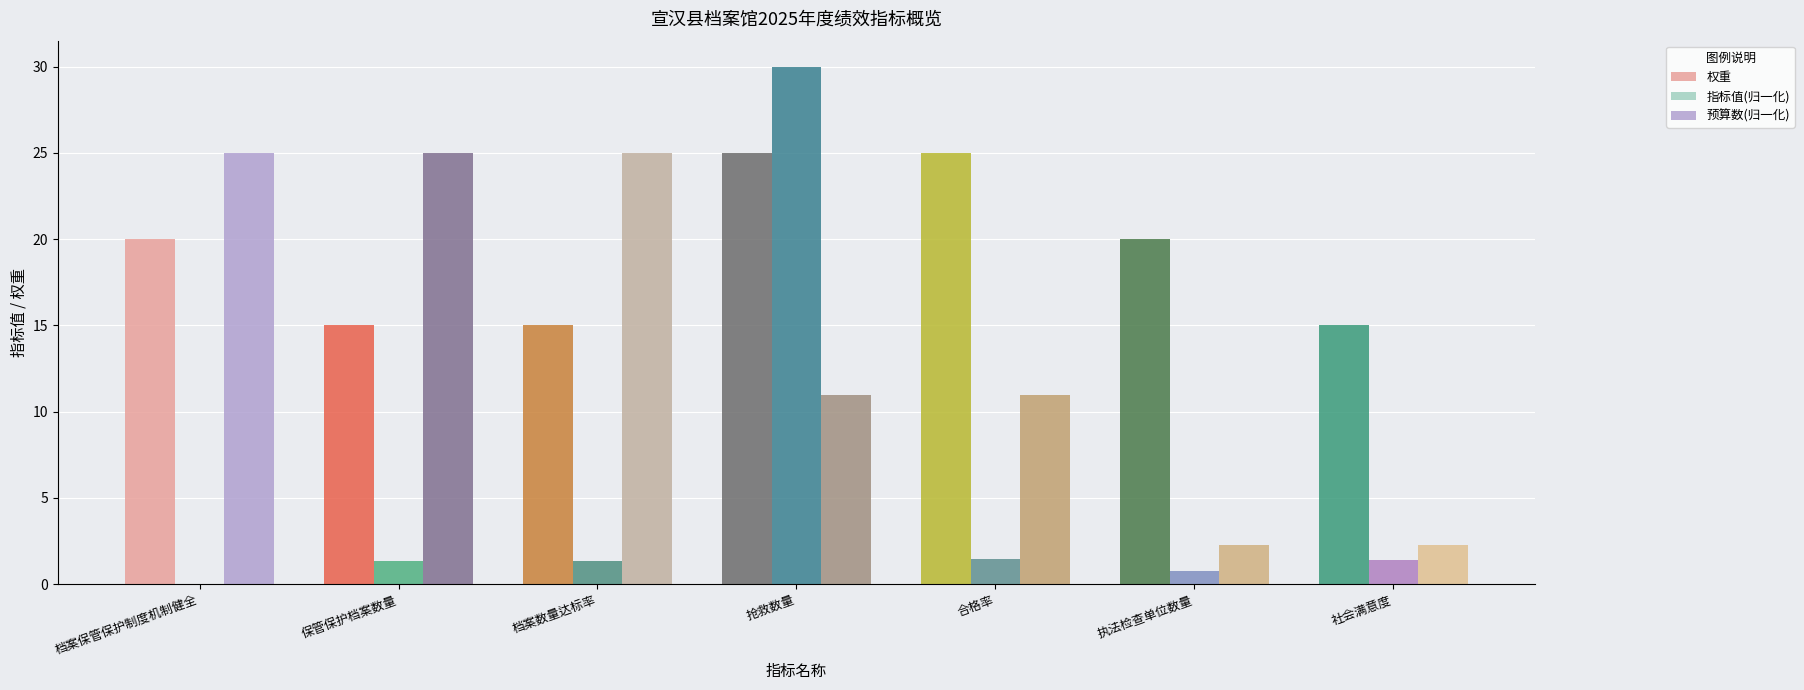

What is the maximum value shown in the chart?

30.0